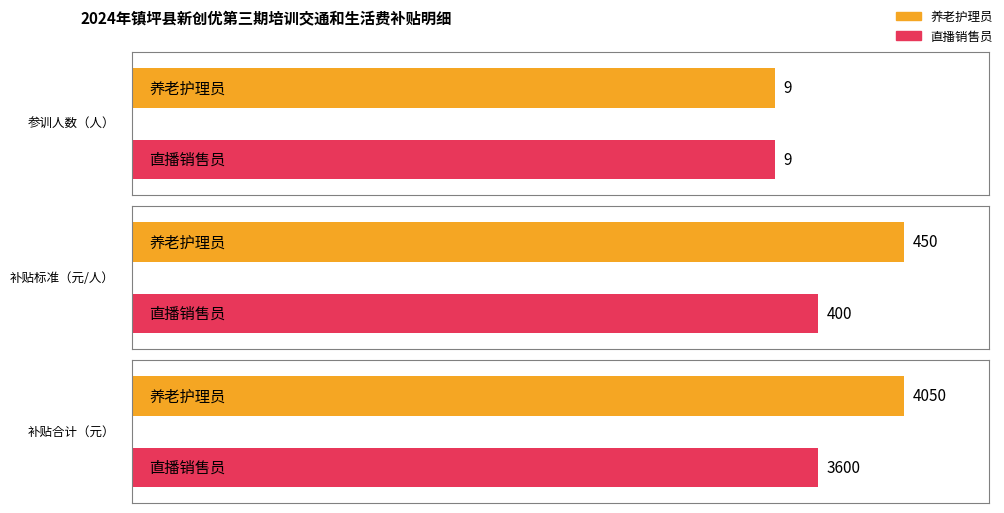

Are the bars horizontal?

Yes